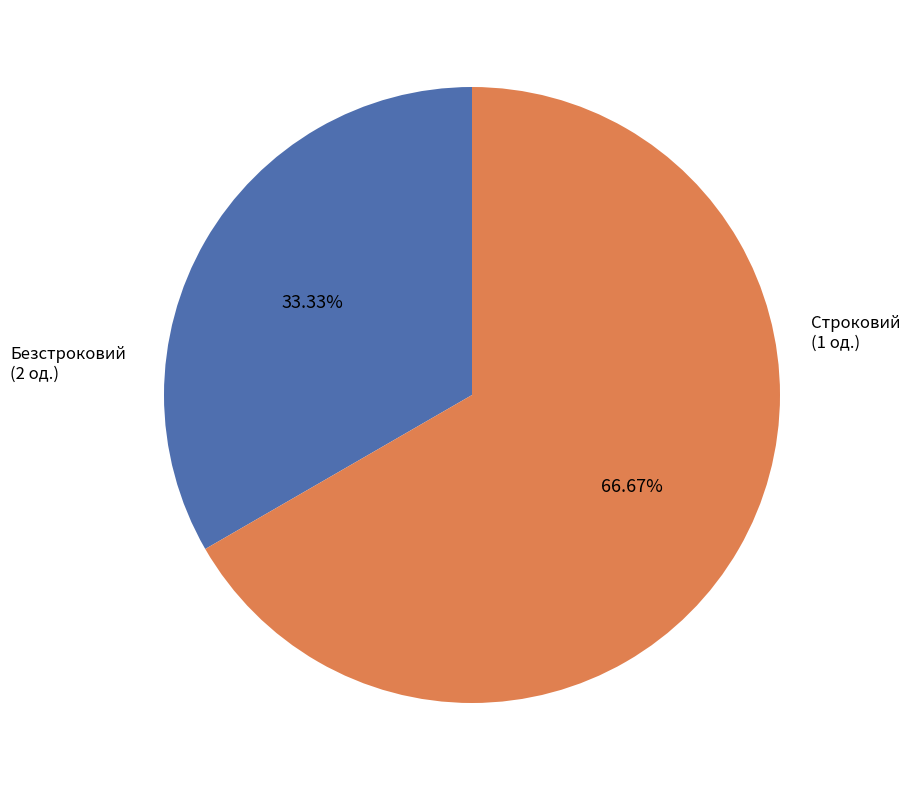

To the nearest percent, what is the difference between the largest and smallest slice percentages?

33%